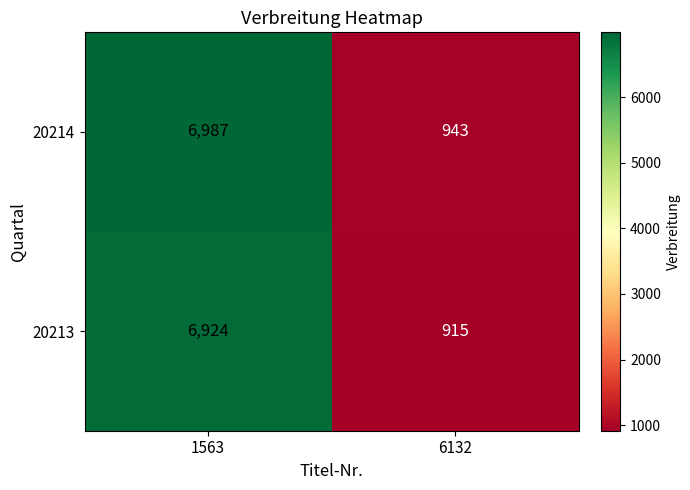

Which series changed the most between 1563 and 6132?

20214